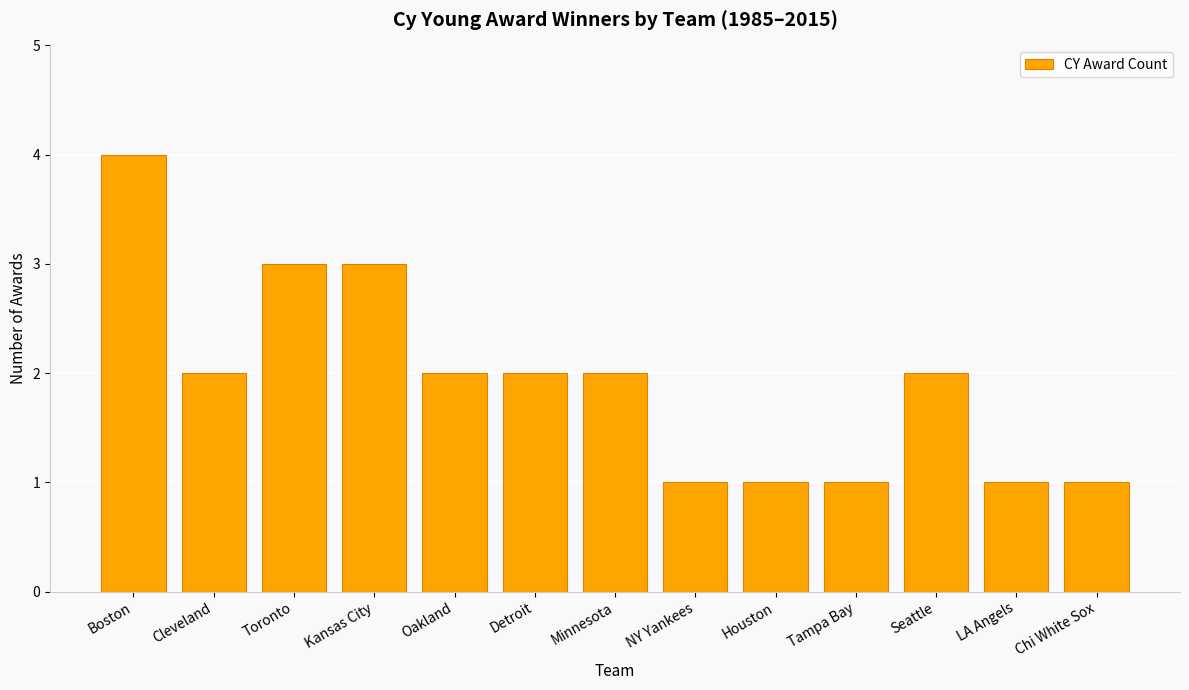

What is the sum of the values at Minnesota and Kansas City?

5